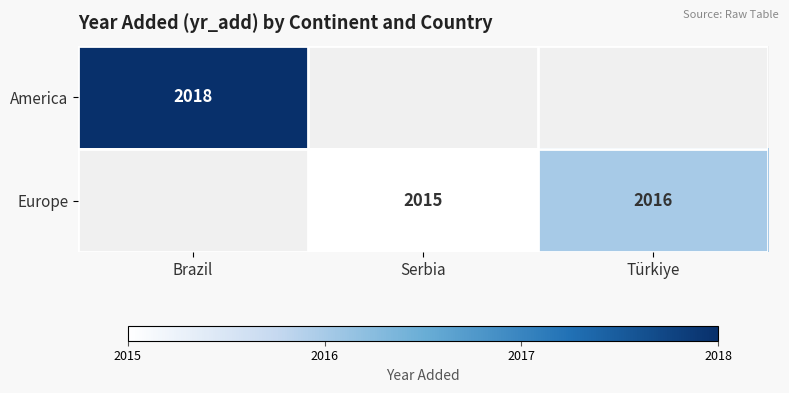

The value of Europe at Serbia is 3508. True or false?

False